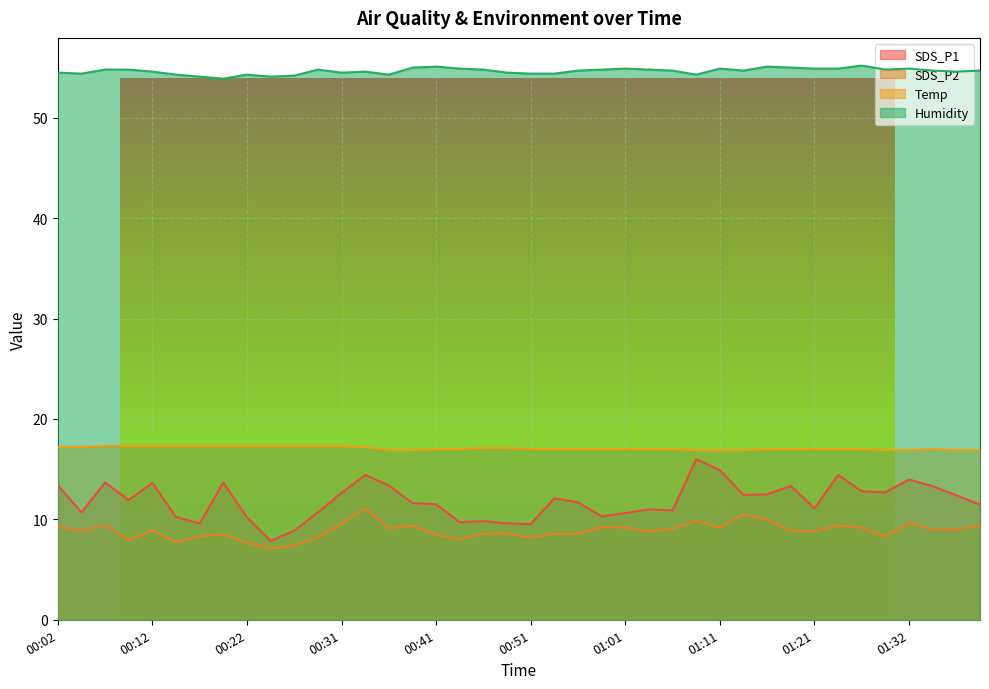

Reading left to right, extract all data points from this chart.

SDS_P1: 13.4	10.7	13.7	11.9	13.6	10.2	9.6	13.7	10.2	7.9	8.9	10.7	12.6	14.4	13.4	11.6	11.5	9.7	9.8	9.6	9.5	12.1	11.7	10.3	10.6	11.0	10.9	16.0	14.9	12.4	12.5	13.3	11.1	14.4	12.8	12.7	14.0	13.3	12.4	11.5
SDS_P2: 9.3	8.8	9.5	7.9	8.9	7.7	8.3	8.5	7.7	7.1	7.4	8.2	9.6	11.1	9.1	9.4	8.5	8.0	8.6	8.6	8.2	8.6	8.6	9.2	9.2	8.8	9.0	9.9	9.2	10.5	10.0	8.9	8.8	9.4	9.2	8.3	9.6	9.0	9.0	9.4
Temp: 17.2	17.2	17.3	17.3	17.3	17.3	17.3	17.3	17.3	17.3	17.3	17.3	17.3	17.2	16.9	16.9	17.0	17.0	17.1	17.1	17.0	17.0	17.0	17.0	17.0	17.0	17.0	16.9	16.9	16.9	17.0	17.0	17.0	17.0	17.0	16.9	16.9	17.0	16.9	16.9
Humidity: 54.5	54.4	54.8	54.8	54.6	54.3	54.1	53.9	54.3	54.1	54.2	54.8	54.5	54.6	54.3	55.0	55.1	54.9	54.8	54.5	54.4	54.4	54.7	54.8	54.9	54.8	54.7	54.3	54.9	54.7	55.1	55.0	54.9	54.9	55.2	54.8	54.9	54.7	54.6	54.7